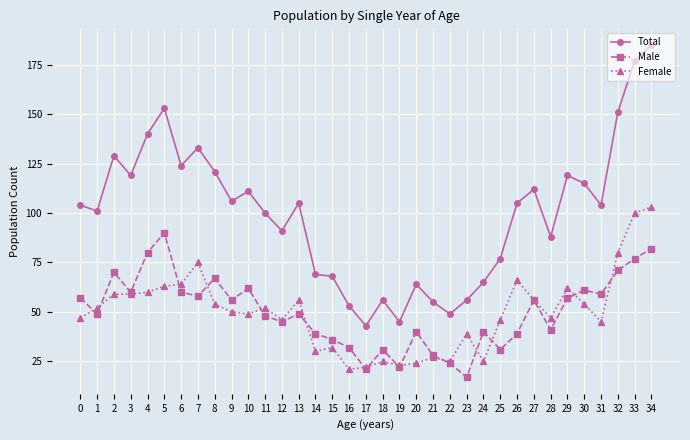

How many lines are shown in the chart?

3